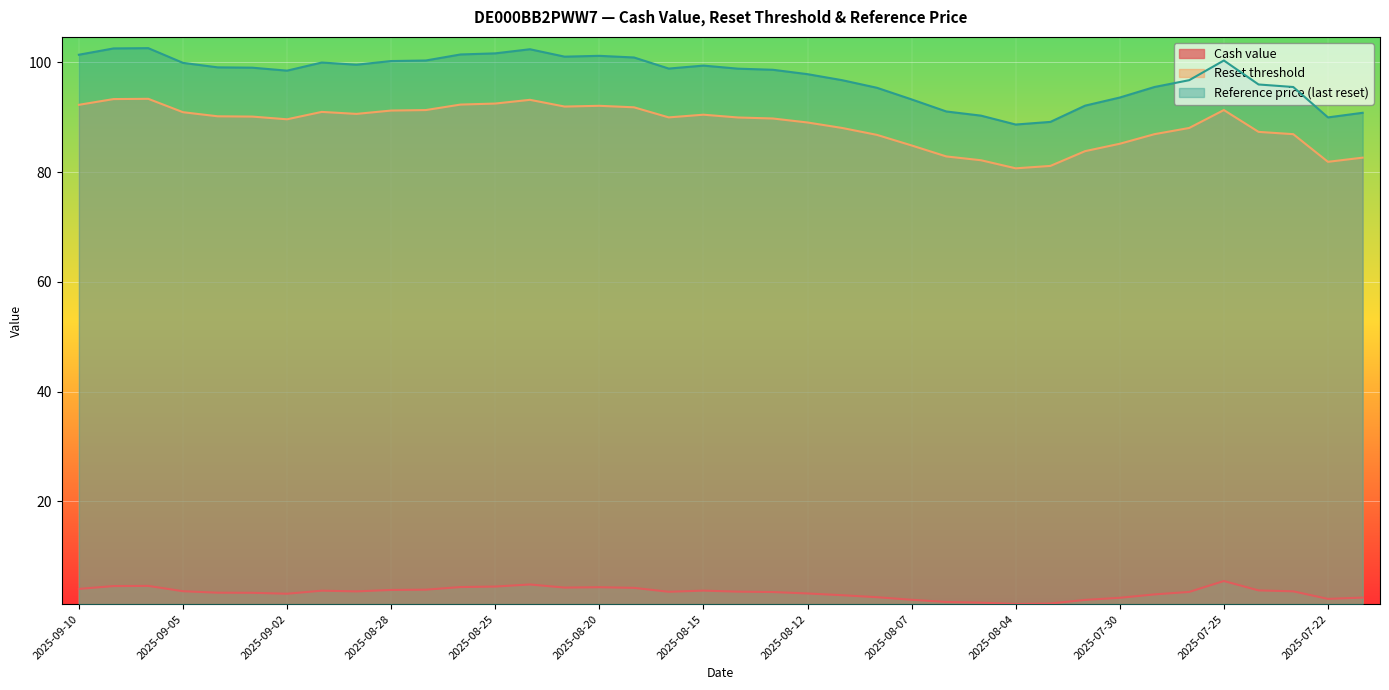

What is the difference between the highest and lowest values at 2025-08-13?

95.2